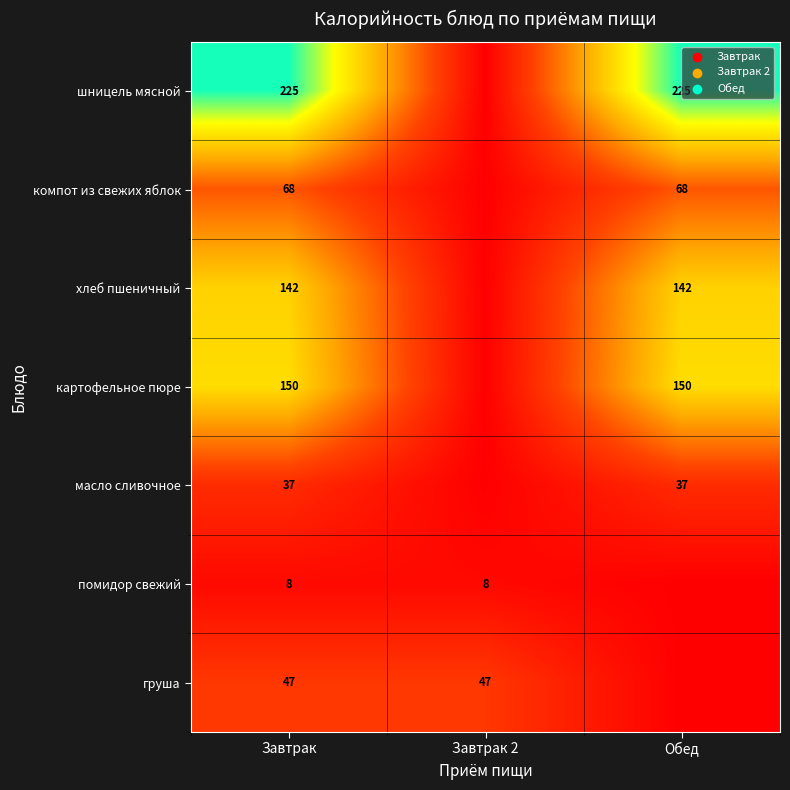

What is the total value across all series at Завтрак?

677